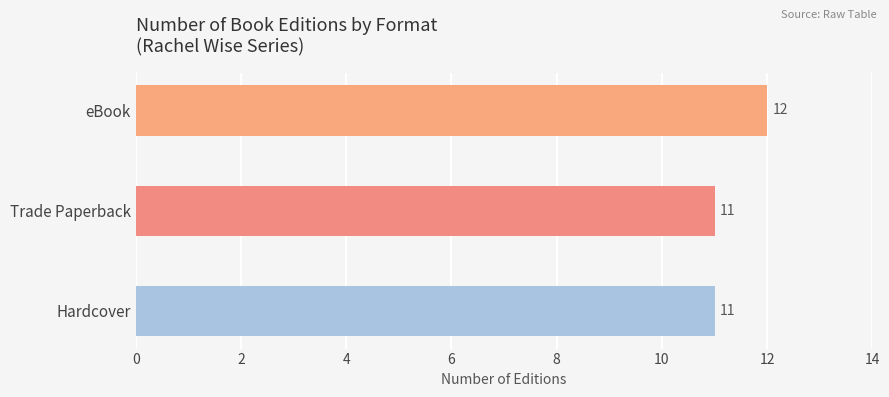

What is the sum of the values at eBook and Hardcover?

23